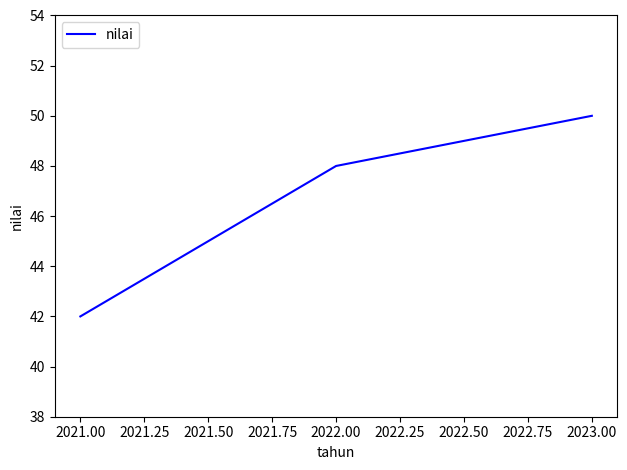

What is the sum of all values?

140